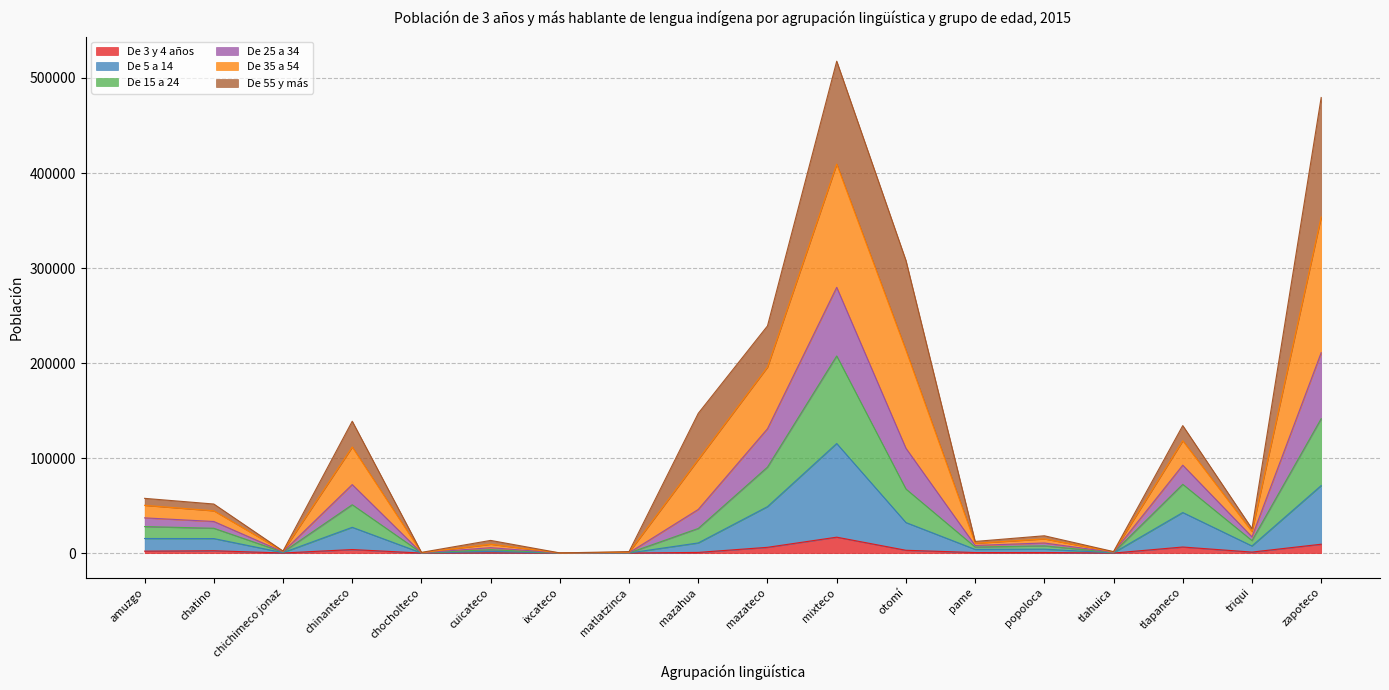

What position from the left is zapoteco?

18